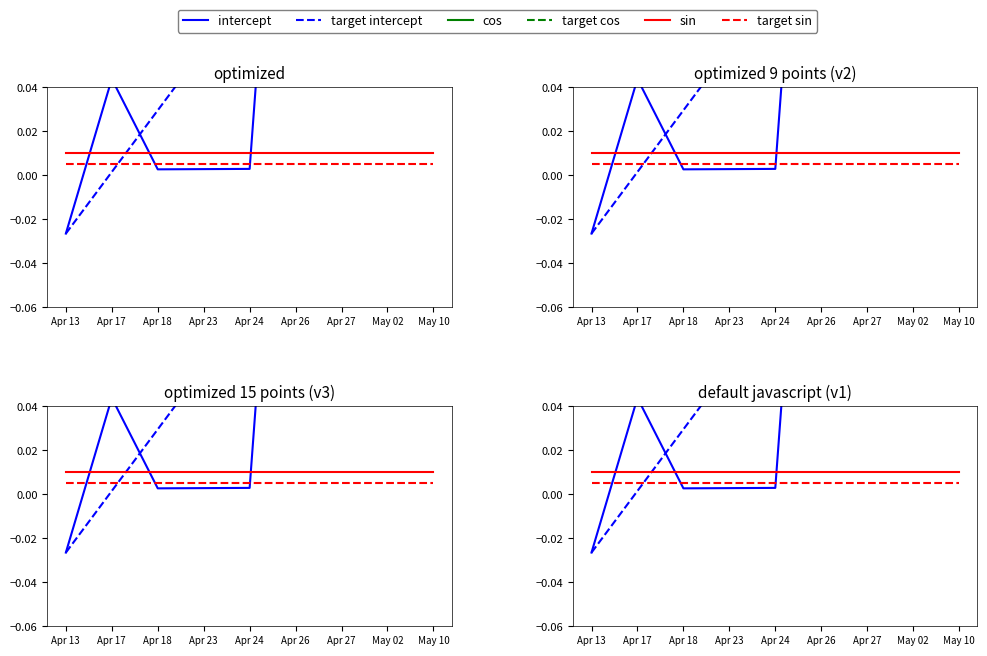

Which series has the largest total across all categories?

intercept